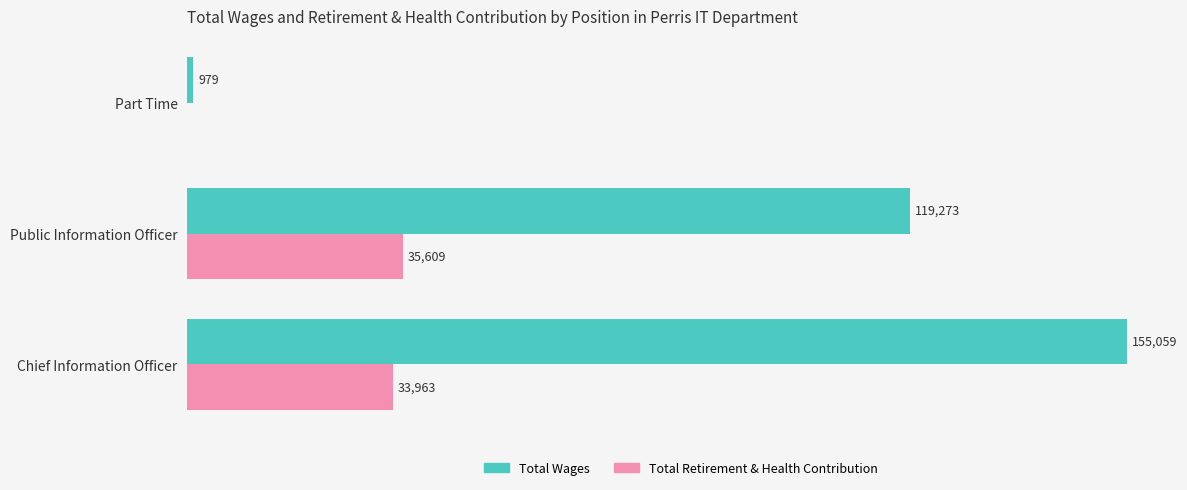

Is the value of Total Wages at Part Time greater than the value of Total Retirement & Health Contribution at Public Information Officer?

No